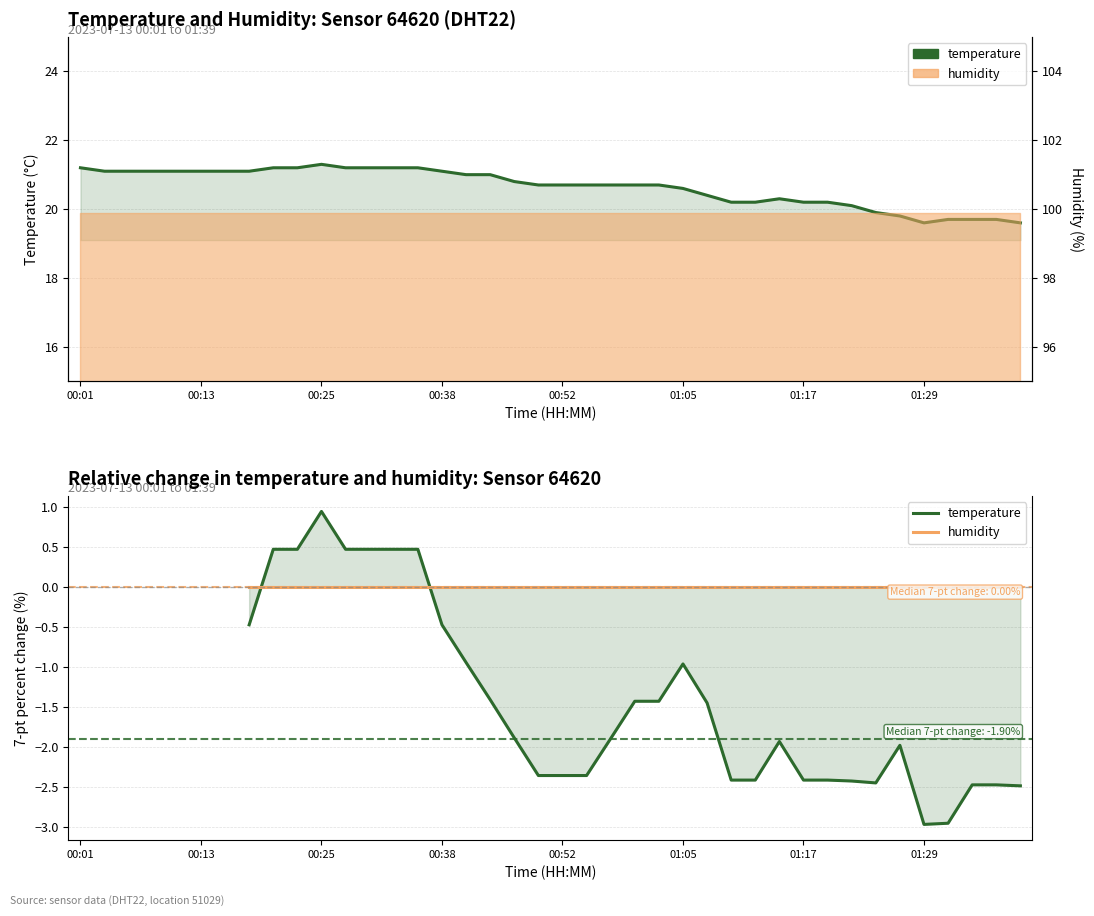

What is the maximum value shown in the chart?

0.9